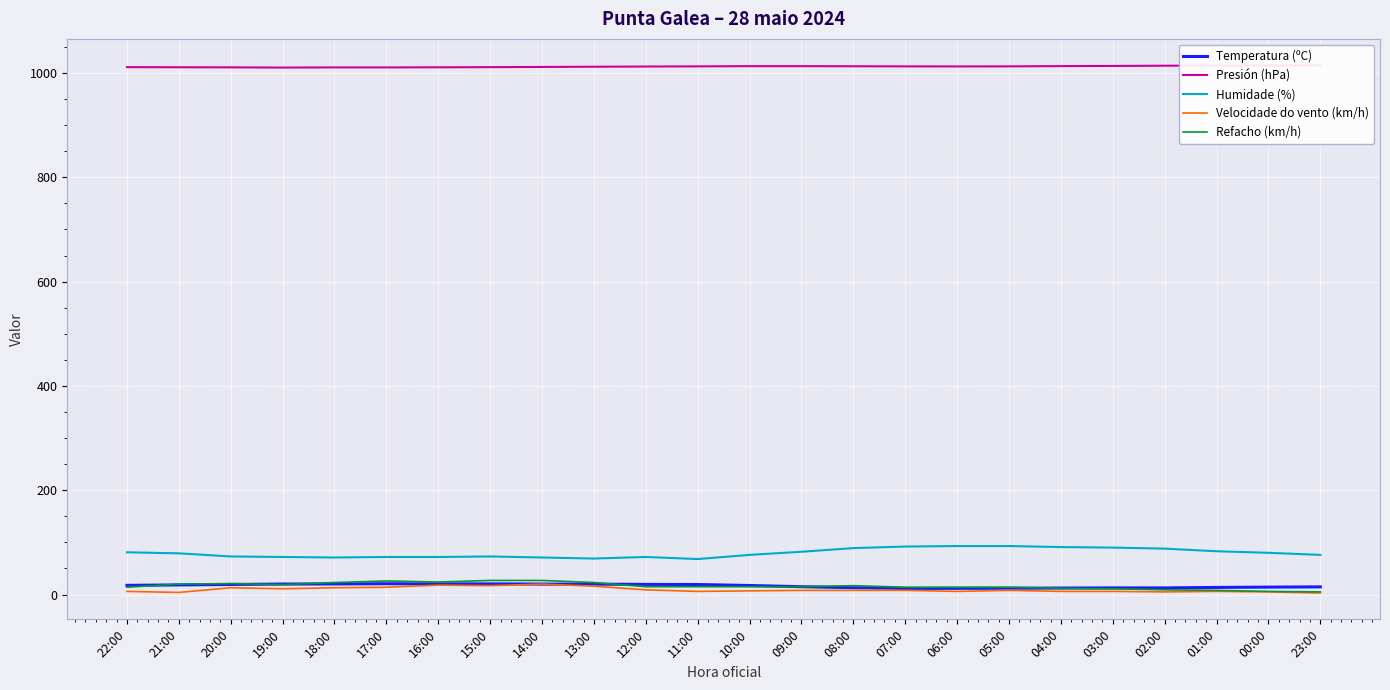

Does the chart display data point markers on the line(s)?

No